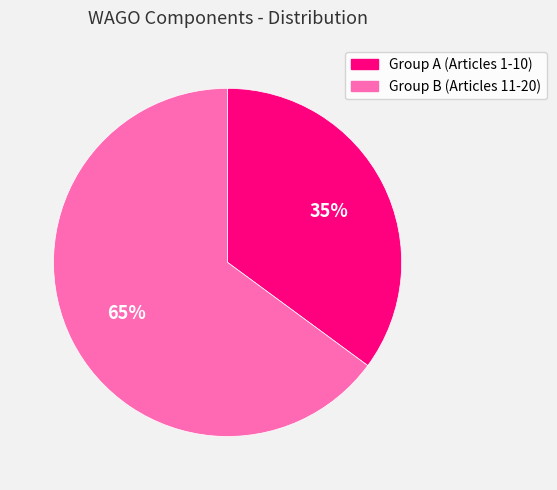

Does any single category account for the majority?

Yes